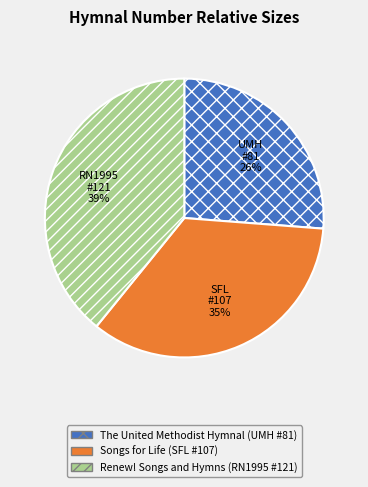

Between Songs for Life (SFL #107) and The United Methodist Hymnal (UMH #81), which is larger?

Songs for Life (SFL #107)